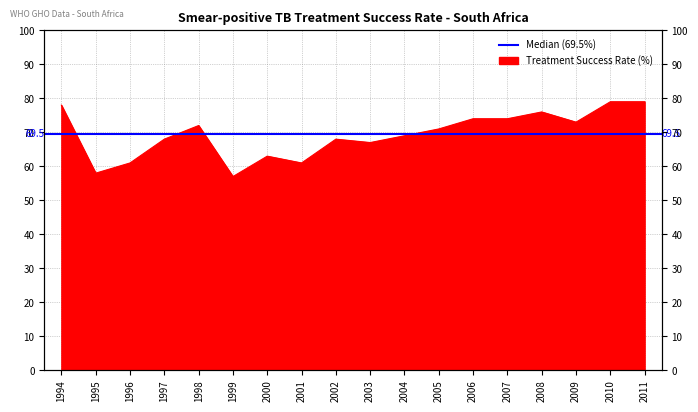

Reading left to right, extract all data points from this chart.

78	58	61	68	72	57	63	61	68	67	69	71	74	74	76	73	79	79